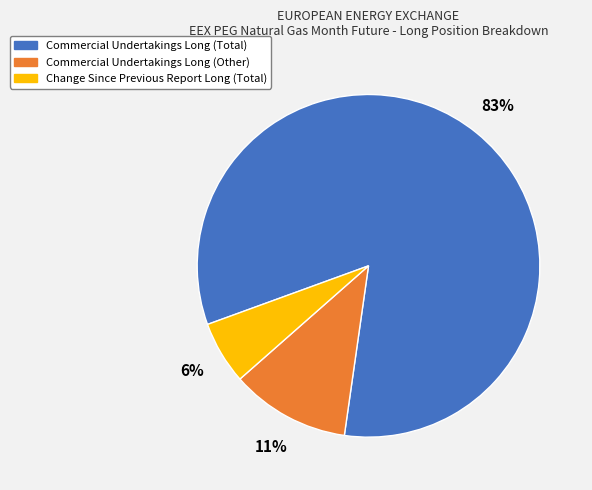

To the nearest percent, what is the difference between the largest and smallest slice percentages?

77%